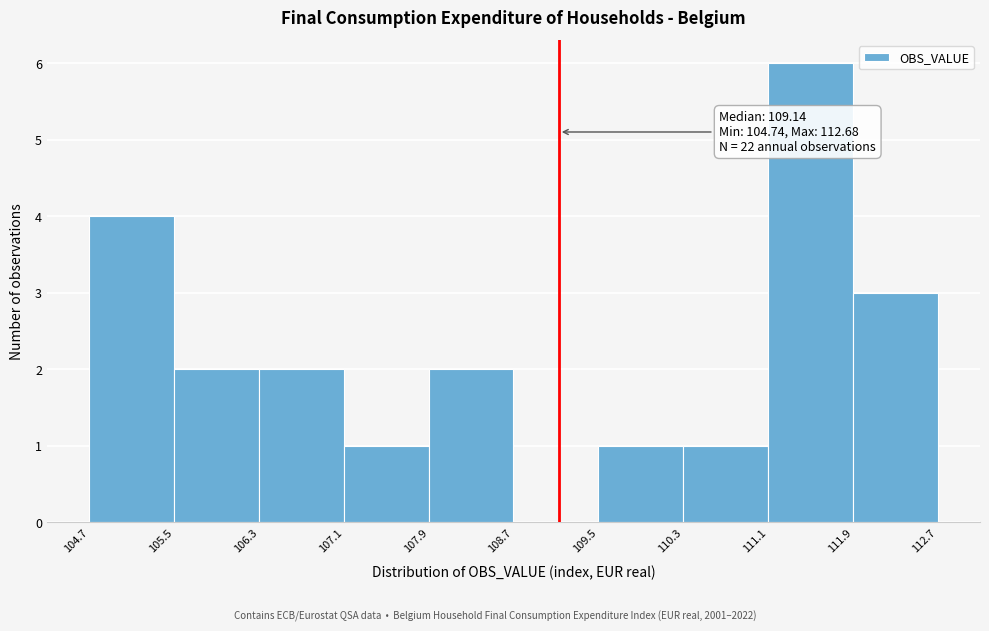

Which range on the x-axis has the tallest bar?

111.1 to 111.9